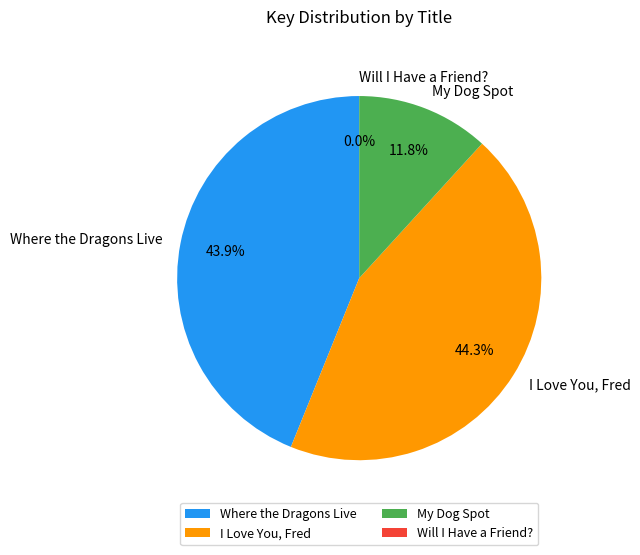

Does My Dog Spot represent more than half of the total?

No